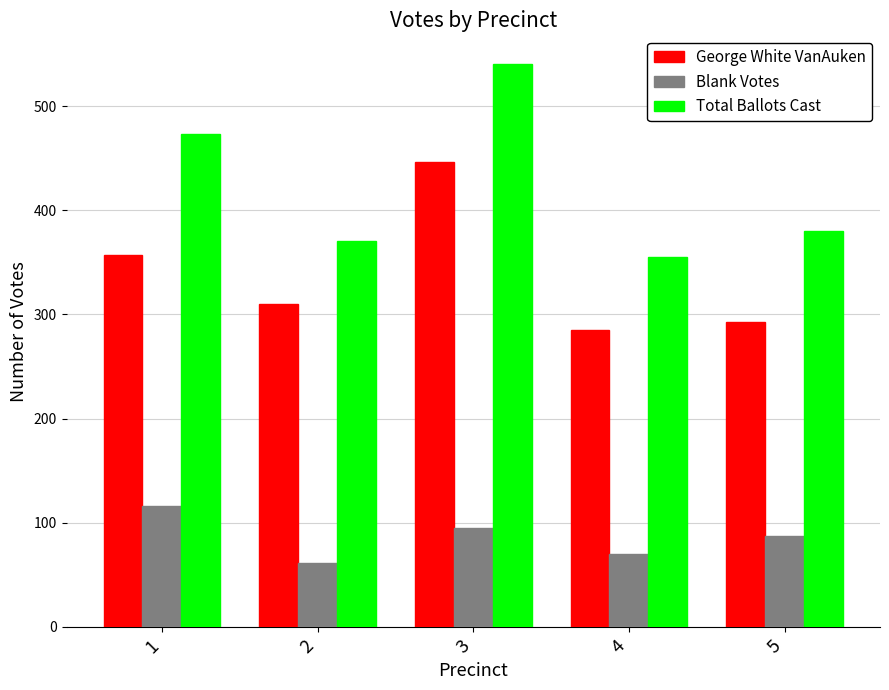

Reading left to right, extract all data points from this chart.

George White VanAuken: 357	310	446	285	293
Blank Votes: 116	61	95	70	87
Total Ballots Cast: 473	371	541	355	380